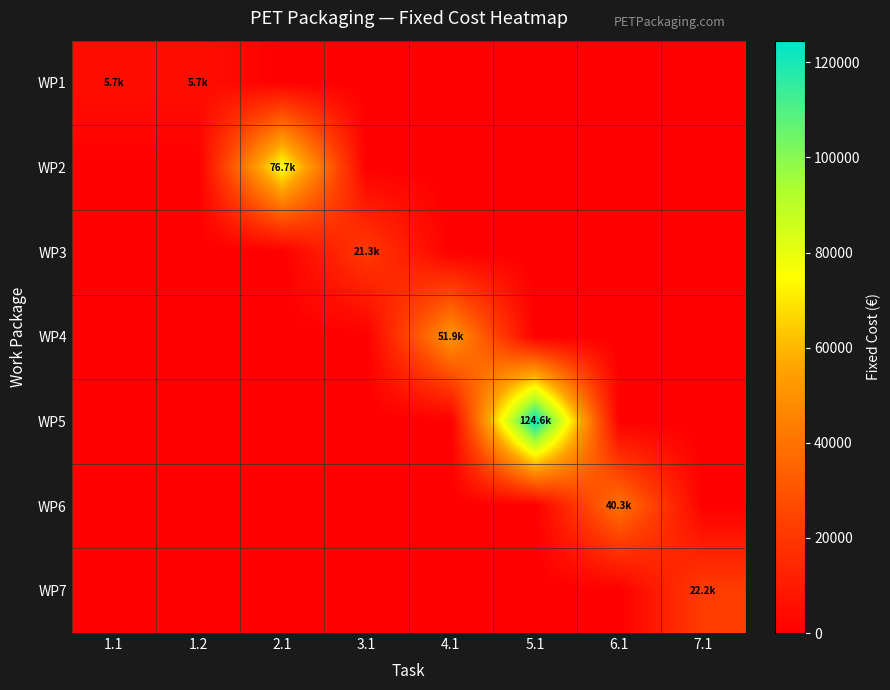

Reading left to right, what are all the values shown in this chart?

WP1: 1.1=5670.8	1.2=5670.8	2.1=0.0	3.1=0.0	4.1=0.0	5.1=0.0	6.1=0.0	7.1=0.0
WP2: 1.1=0.0	1.2=0.0	2.1=76711.5	3.1=0.0	4.1=0.0	5.1=0.0	6.1=0.0	7.1=0.0
WP3: 1.1=0.0	1.2=0.0	2.1=0.0	3.1=21314.4	4.1=0.0	5.1=0.0	6.1=0.0	7.1=0.0
WP4: 1.1=0.0	1.2=0.0	2.1=0.0	3.1=0.0	4.1=51879.2	5.1=0.0	6.1=0.0	7.1=0.0
WP5: 1.1=0.0	1.2=0.0	2.1=0.0	3.1=0.0	4.1=0.0	5.1=124568.7	6.1=0.0	7.1=0.0
WP6: 1.1=0.0	1.2=0.0	2.1=0.0	3.1=0.0	4.1=0.0	5.1=0.0	6.1=40274.6	7.1=0.0
WP7: 1.1=0.0	1.2=0.0	2.1=0.0	3.1=0.0	4.1=0.0	5.1=0.0	6.1=0.0	7.1=22200.2